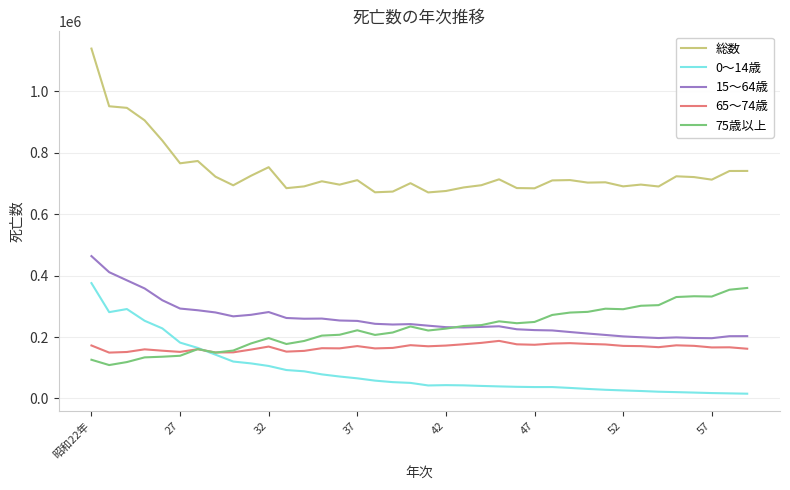

Rank the series by their maximum value, from highest to lowest.

総数, 15～64歳, 0～14歳, 75歳以上, 65～74歳